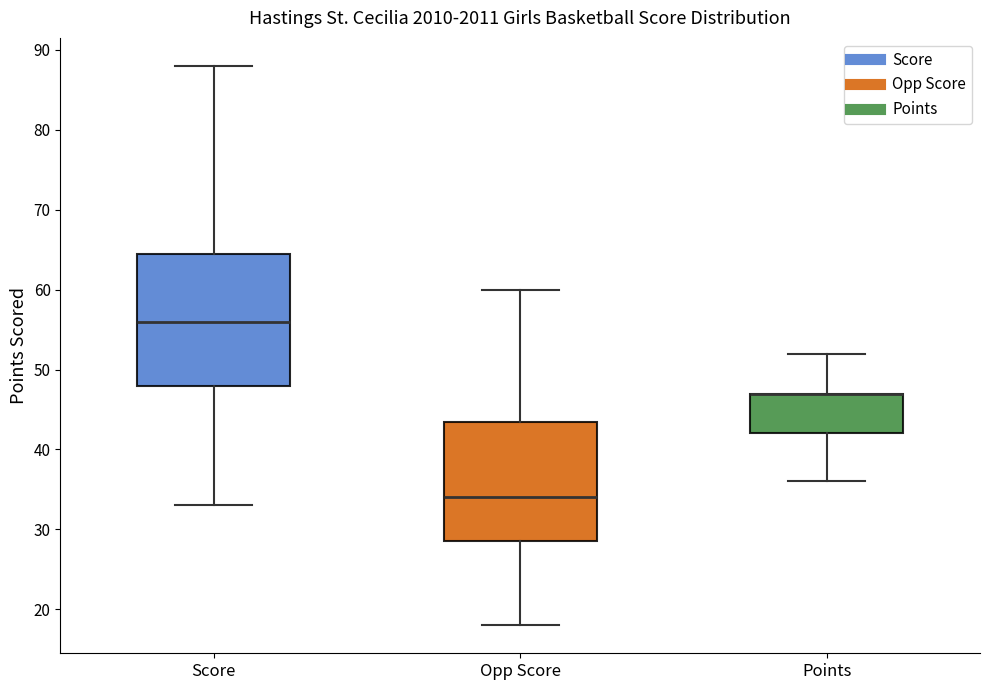

Reading left to right, transcribe this box plot: for each box, give where its median line is, the range the box spans, and where its two whiskers end, as read against the y-axis. The values are not printed on the chart, so give them approximately, as read against the axis.

Score: median 56, box 48 to 65, whiskers 33 to 88
Opp Score: median 34, box 29 to 44, whiskers 18 to 60
Points: median 47 (drawn on the box's upper edge), box 42 to 47, whiskers 36 to 52